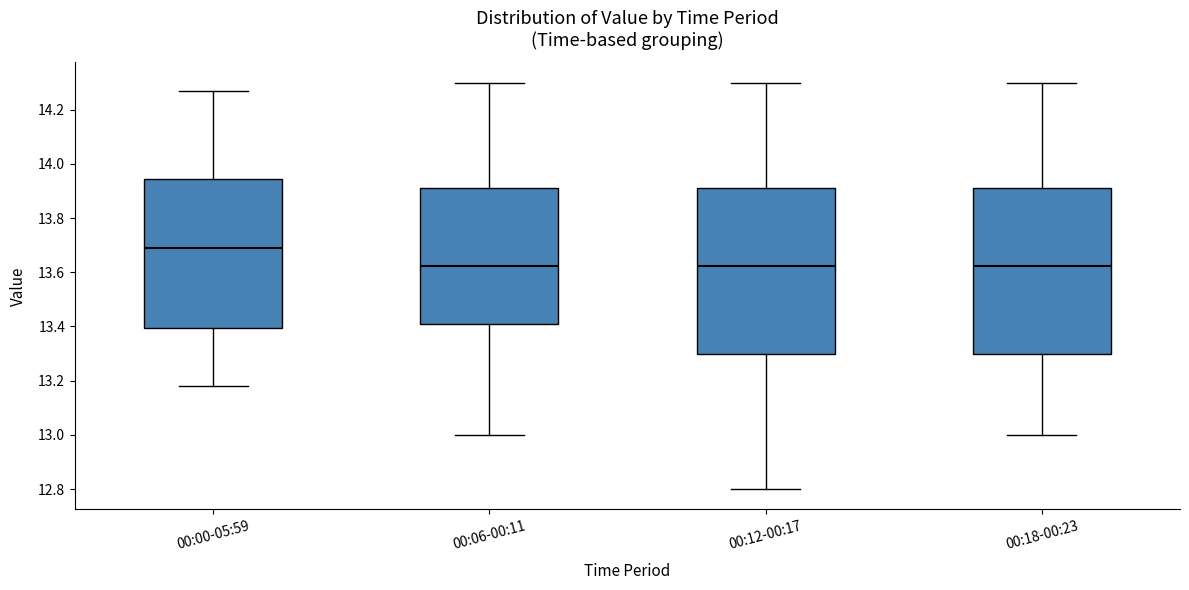

Reading left to right, read every box against the y-axis: the position of its median line, the range the box covers, and the ends of its whiskers. The values are not printed on the chart, so give them approximately, as read against the axis.

00:00-05:59: median 13.70, box 13.40 to 13.94, whiskers 13.18 to 14.28
00:06-00:11: median 13.62, box 13.40 to 13.92, whiskers 13.00 to 14.30
00:12-00:17: median 13.62, box 13.30 to 13.92, whiskers 12.80 to 14.30
00:18-00:23: median 13.62, box 13.30 to 13.92, whiskers 13.00 to 14.30